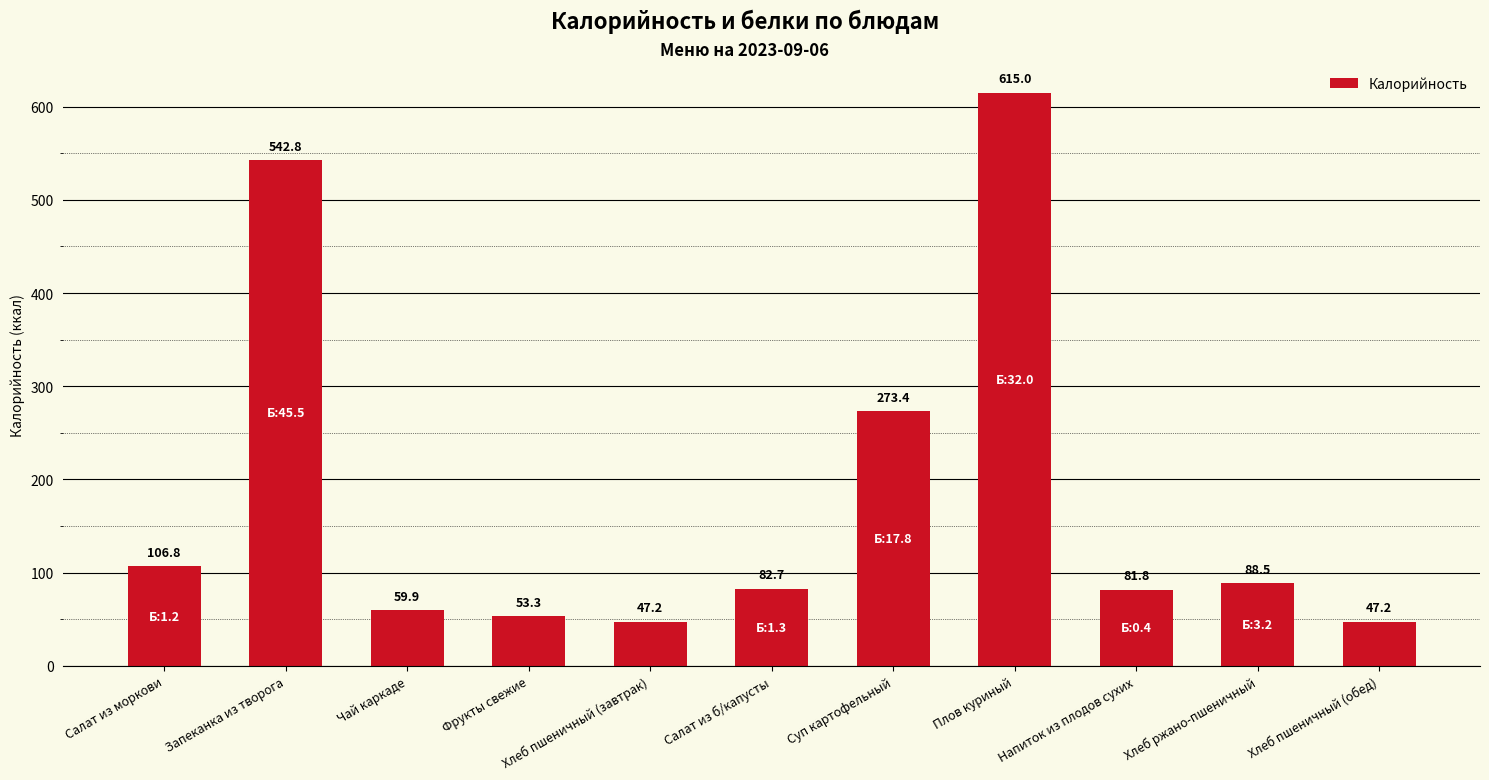

What is the label of the 2nd bar from the right?

Хлеб ржано-пшеничный